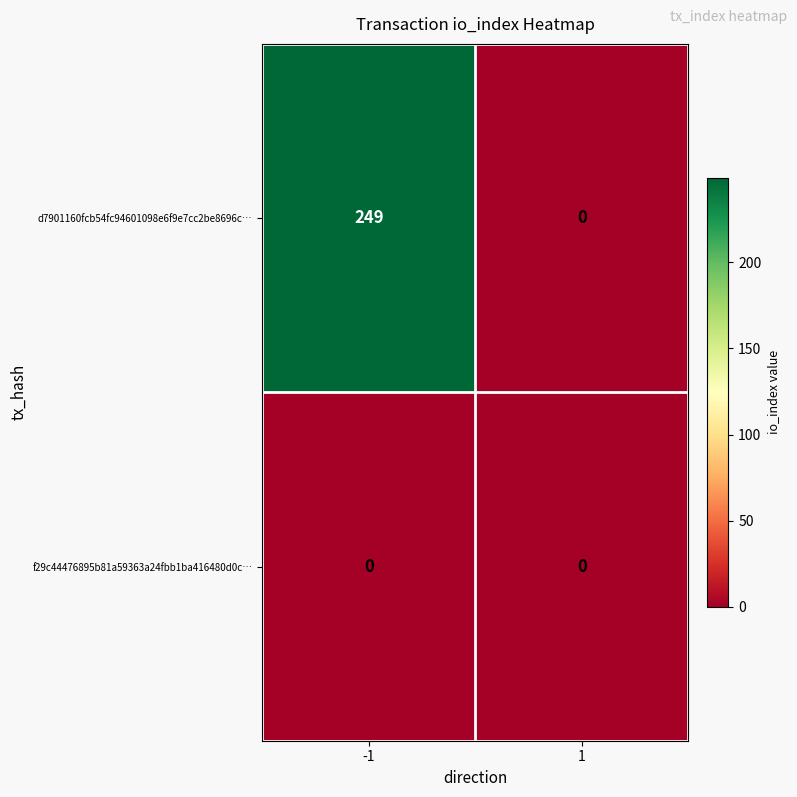

Which series has the widest spread of values?

d7901160fcb54fc94601098e6f9e7cc2be8696c…